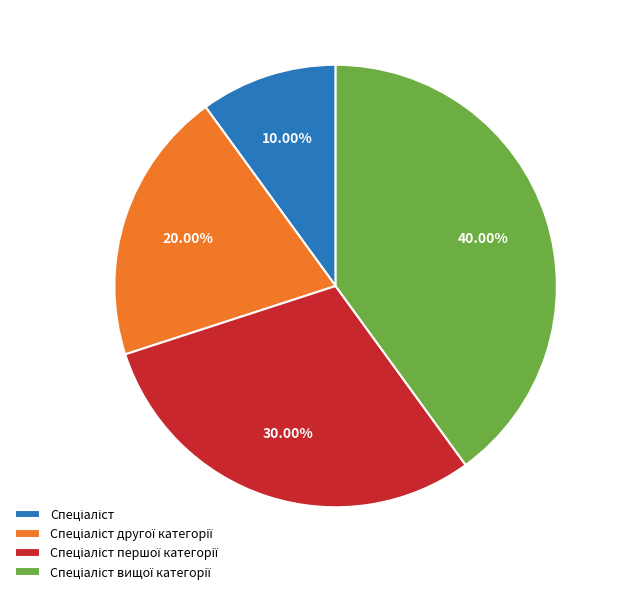

Is there any slice that represents more than half of the pie?

No